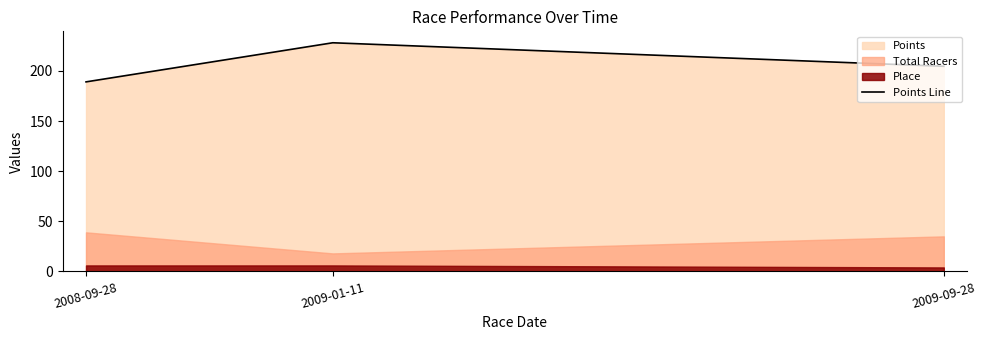

Does the chart have visible grid lines?

No